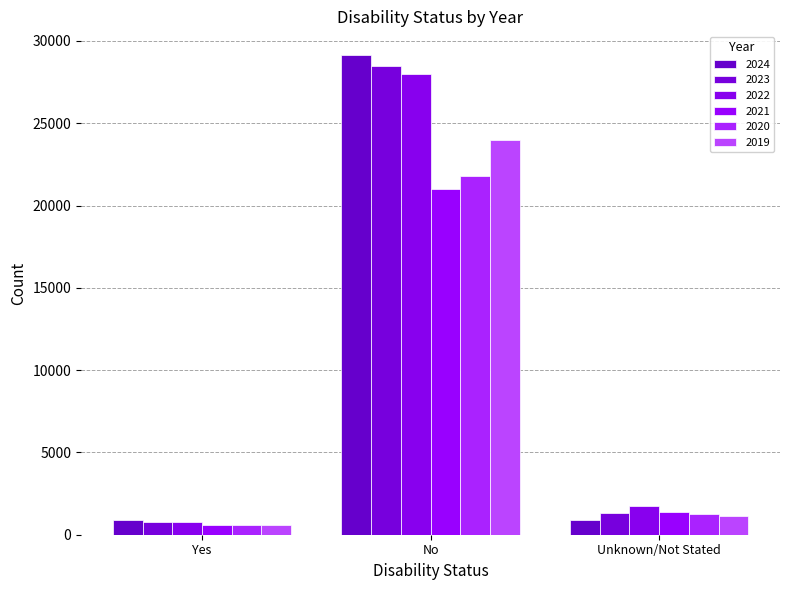

What is the value of the 2023 bar at the 2nd from the left?

28472